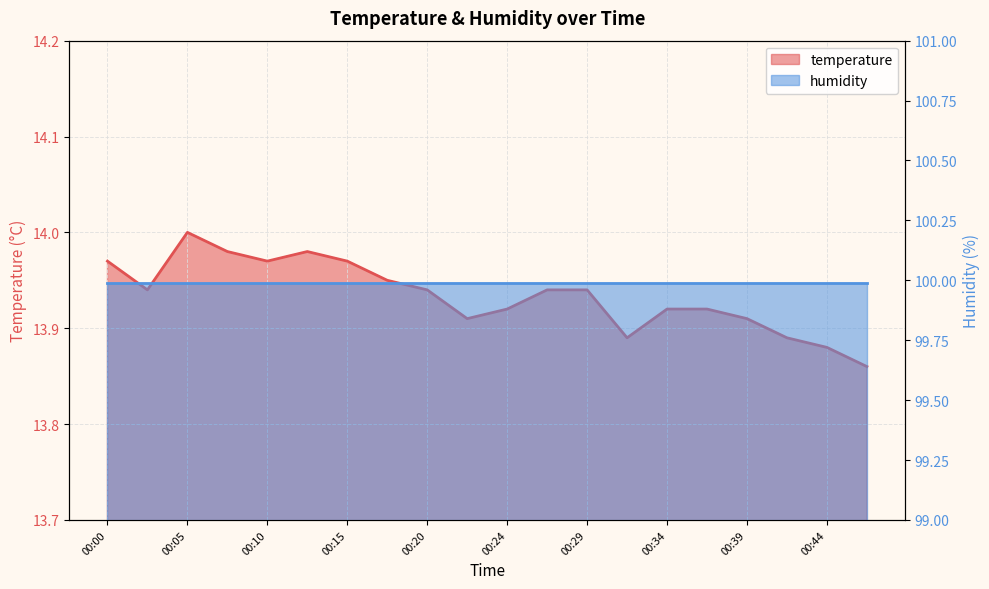

At which category does the data reach its first local peak?

00:05